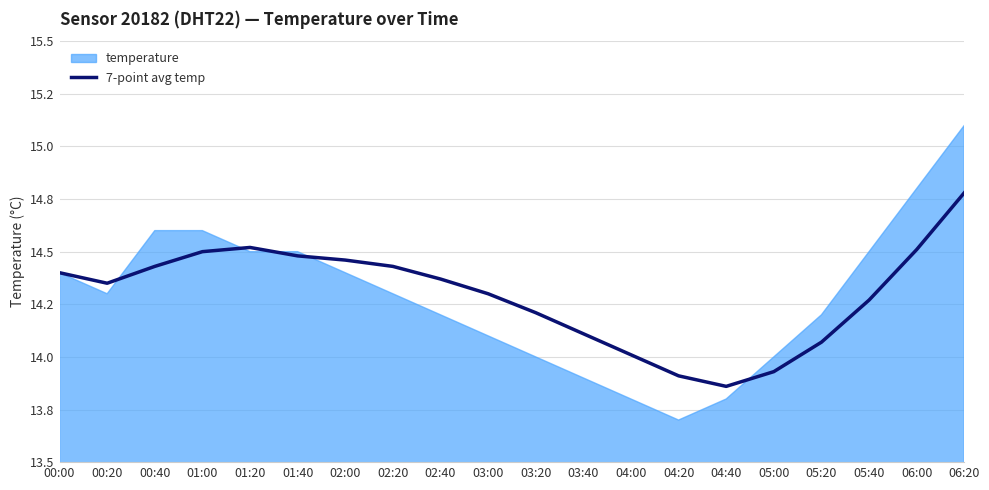

How many values are below 14?

3